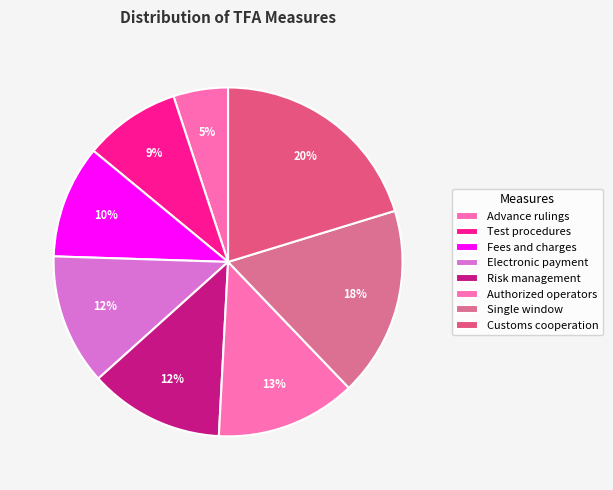

What is the change in value from Advance rulings to Single window?

+7.4